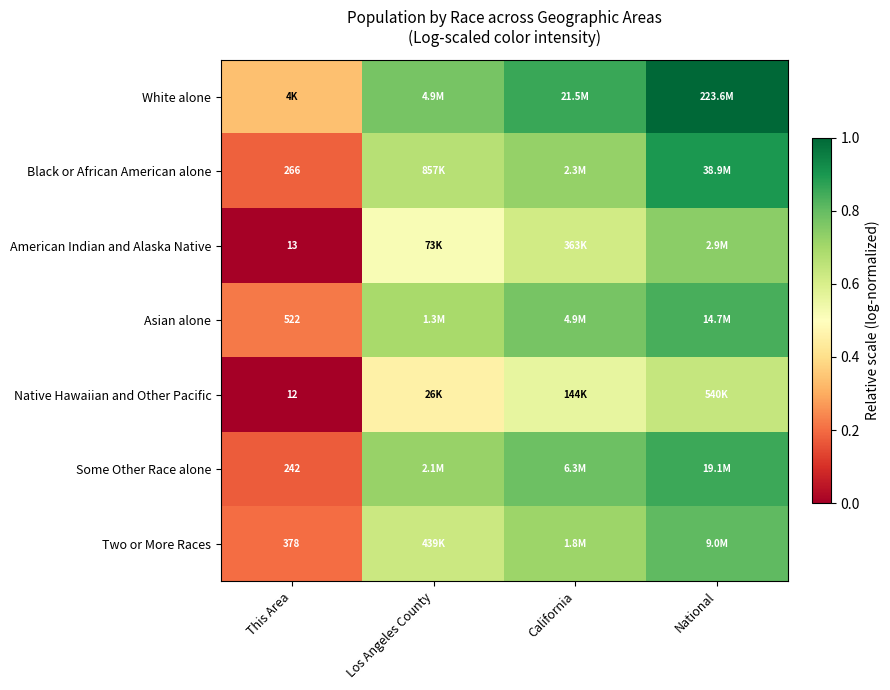

Which category has the highest value across all series?

National